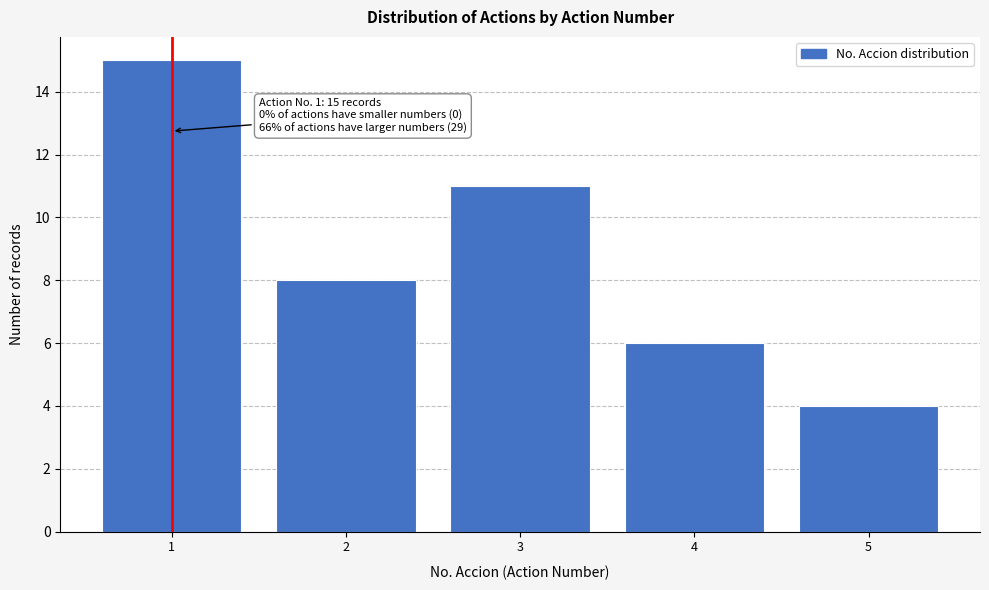

Reading left to right, list all the values displayed in this chart.

1=15	2=8	3=11	4=6	5=4